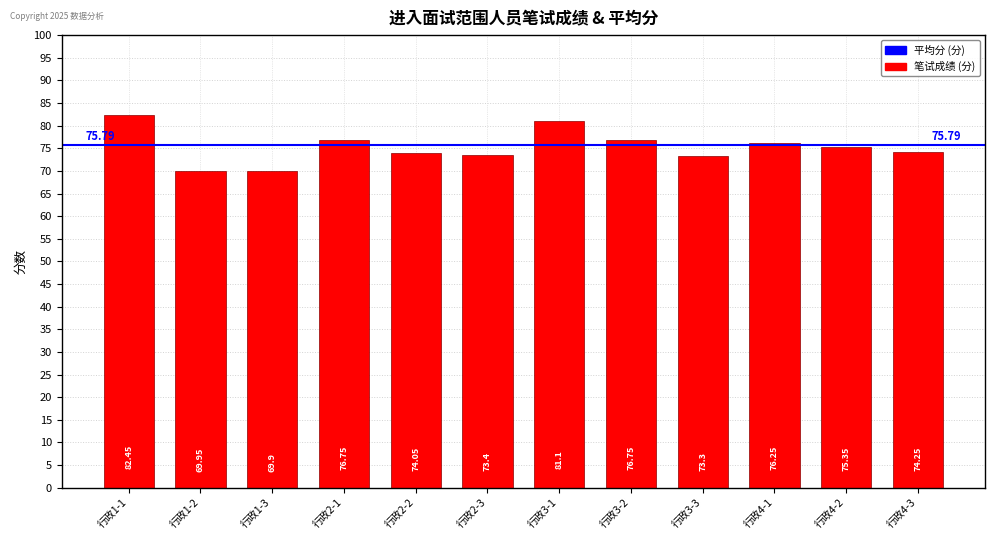

Between 行政2-3 and 行政3-3, which is larger?

行政2-3